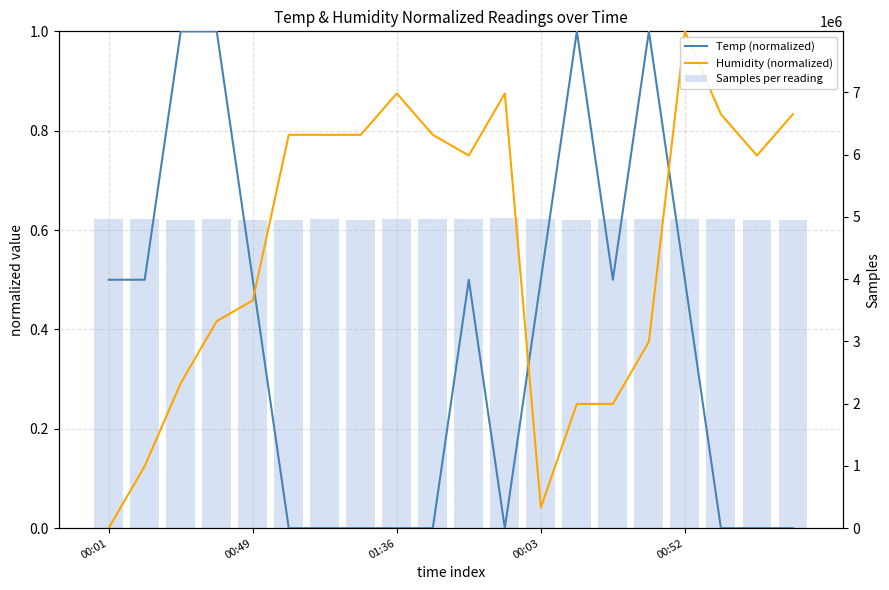

Is the value of Samples per reading at 10 greater than the value of Temp (normalized) at 7?

Yes